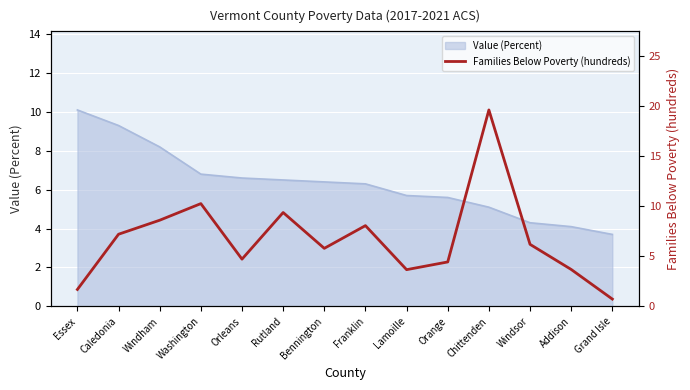

What is the maximum value for Value (Percent)?

10.1